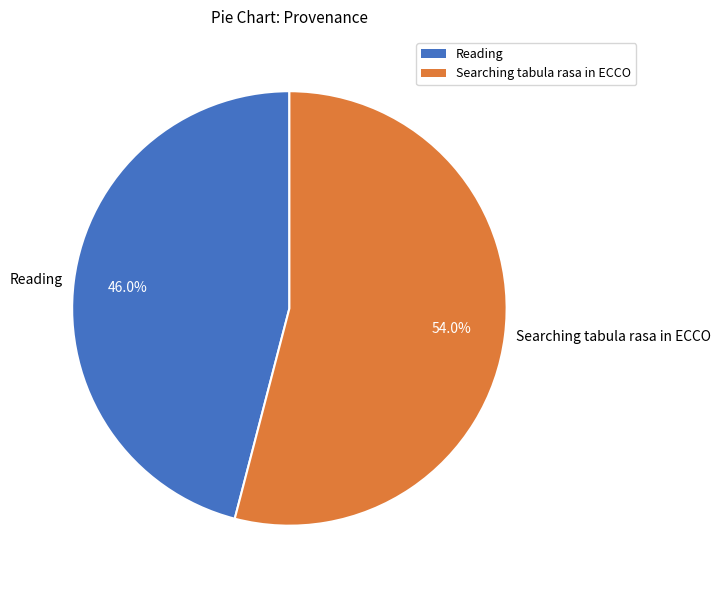

How many segments does this pie chart have?

2